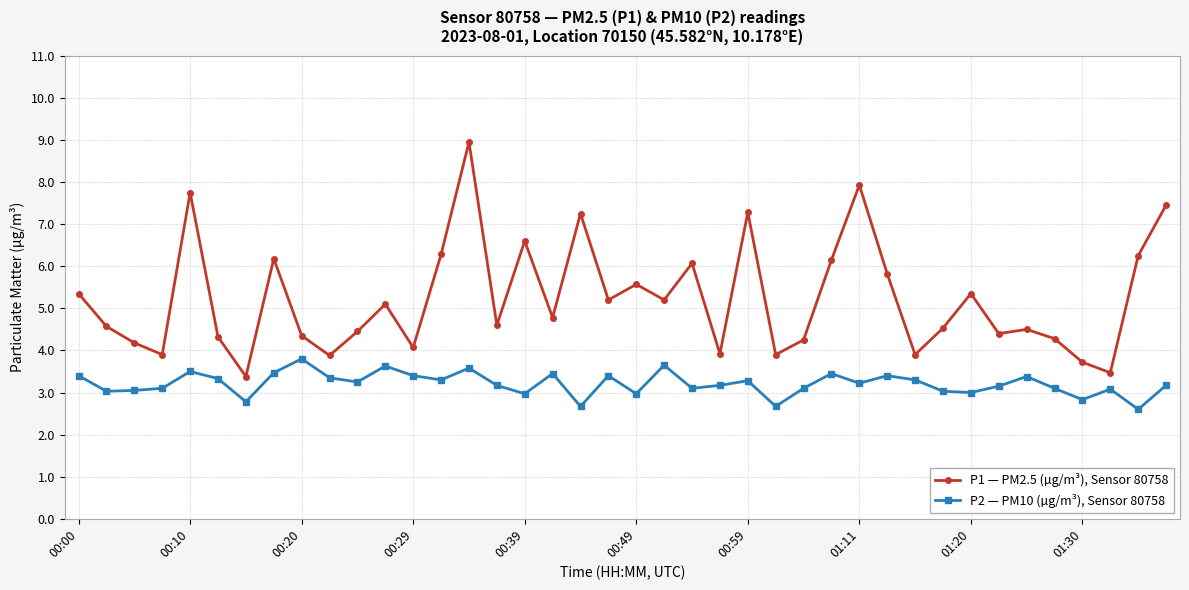

Which series has the largest total across all categories?

P1 — PM2.5 (µg/m³), Sensor 80758